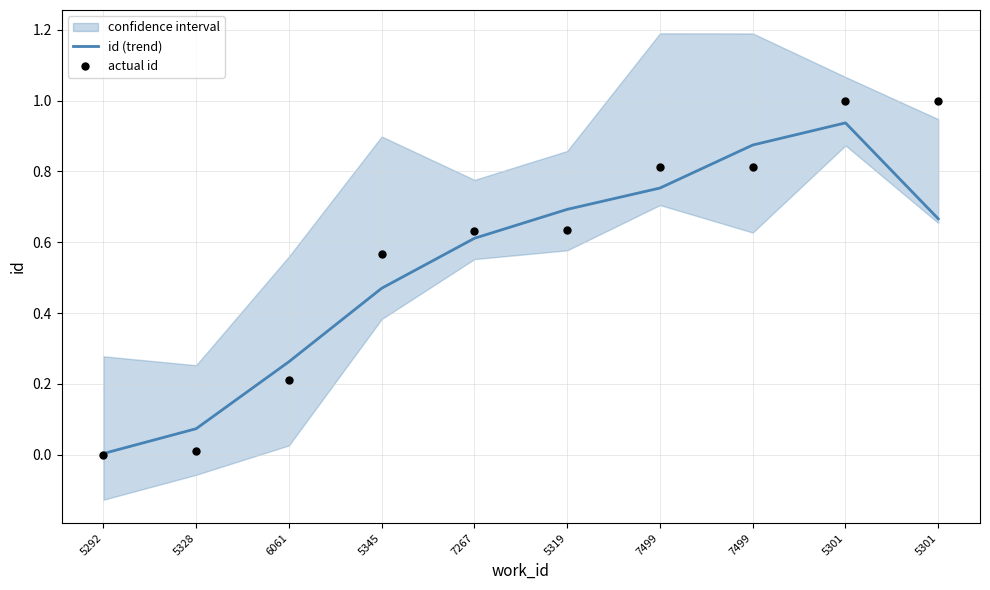

What is the total value across all series at 5319?

1.3